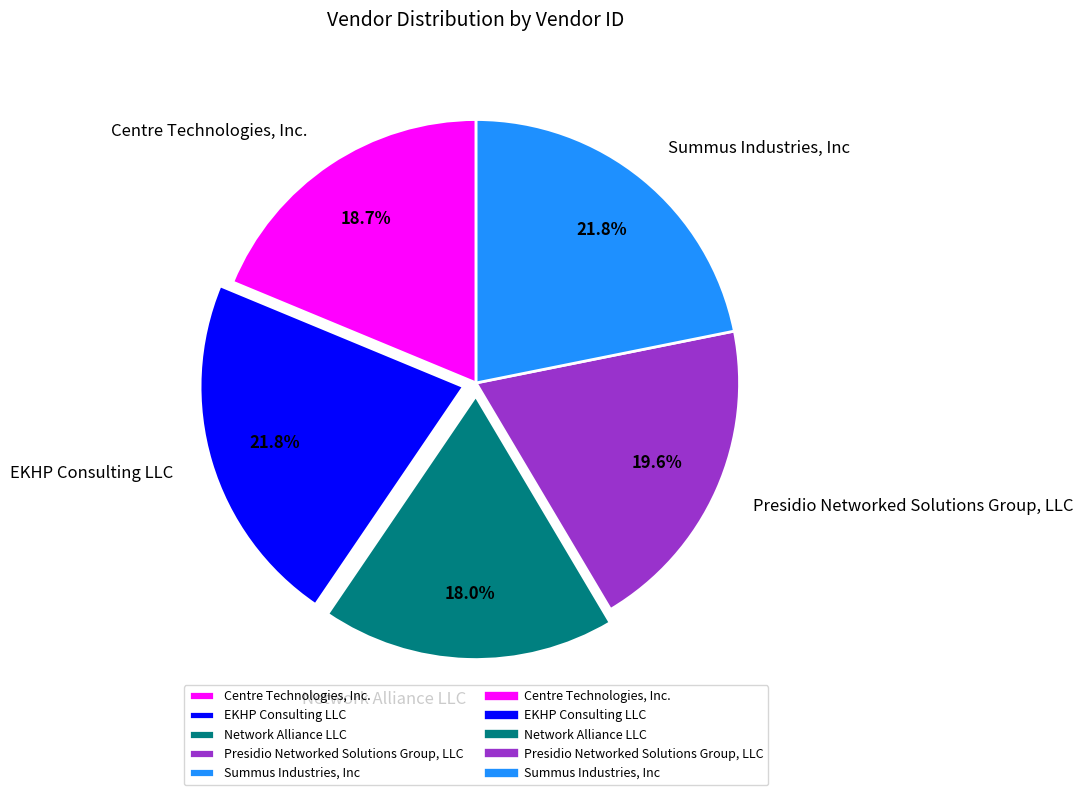

Is Presidio Networked Solutions Group, LLC the majority of the pie?

No